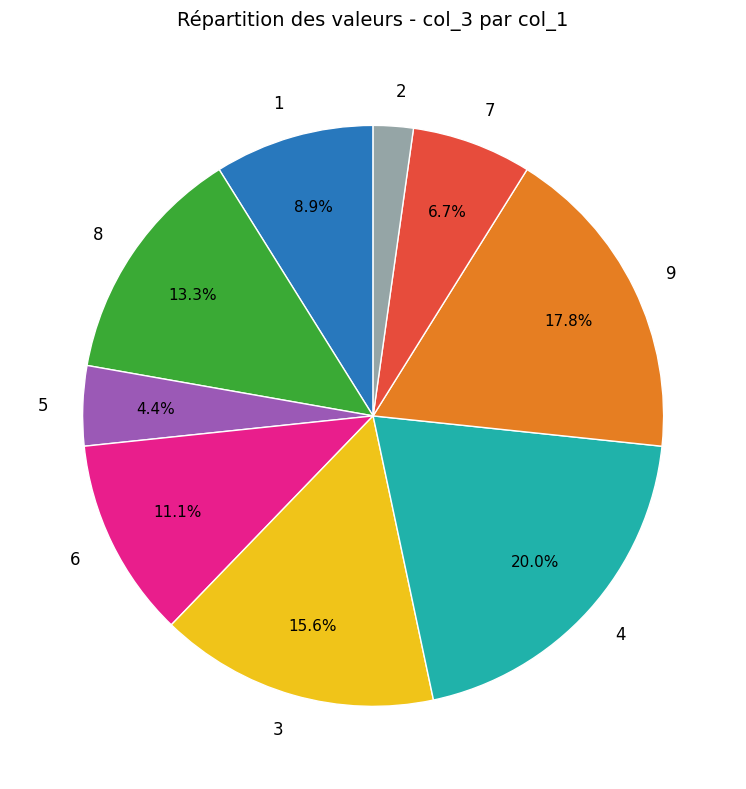

To the nearest percent, what is the combined percentage of 6 and 3?

27%